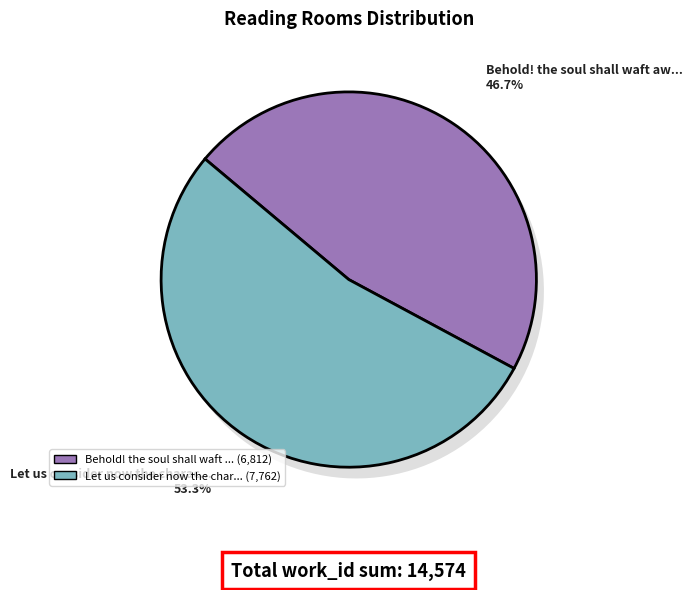

What is the change in value from Behold! the soul shall waft away to Let us consider now the character?

+950